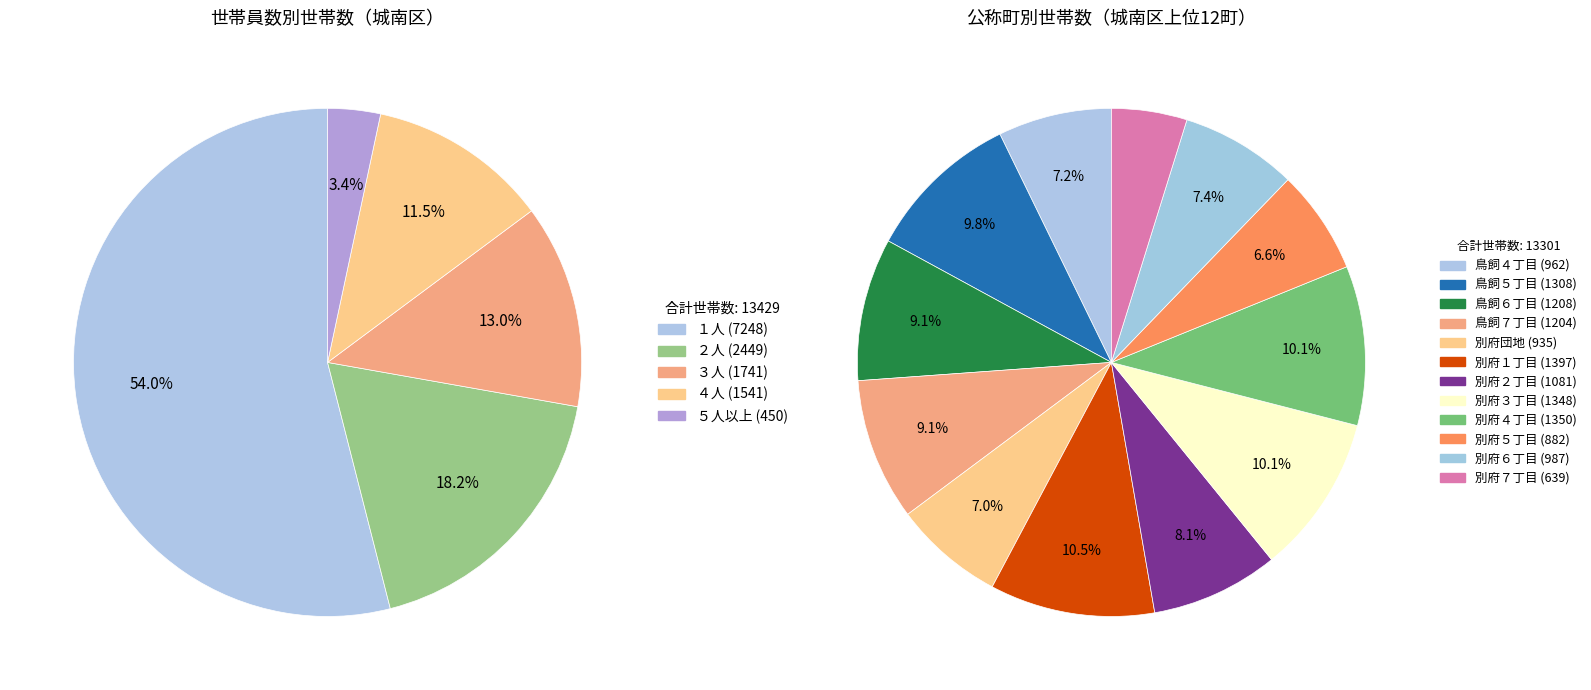

True or false: 鳥飼７丁目 accounts for 1% of the total.

False